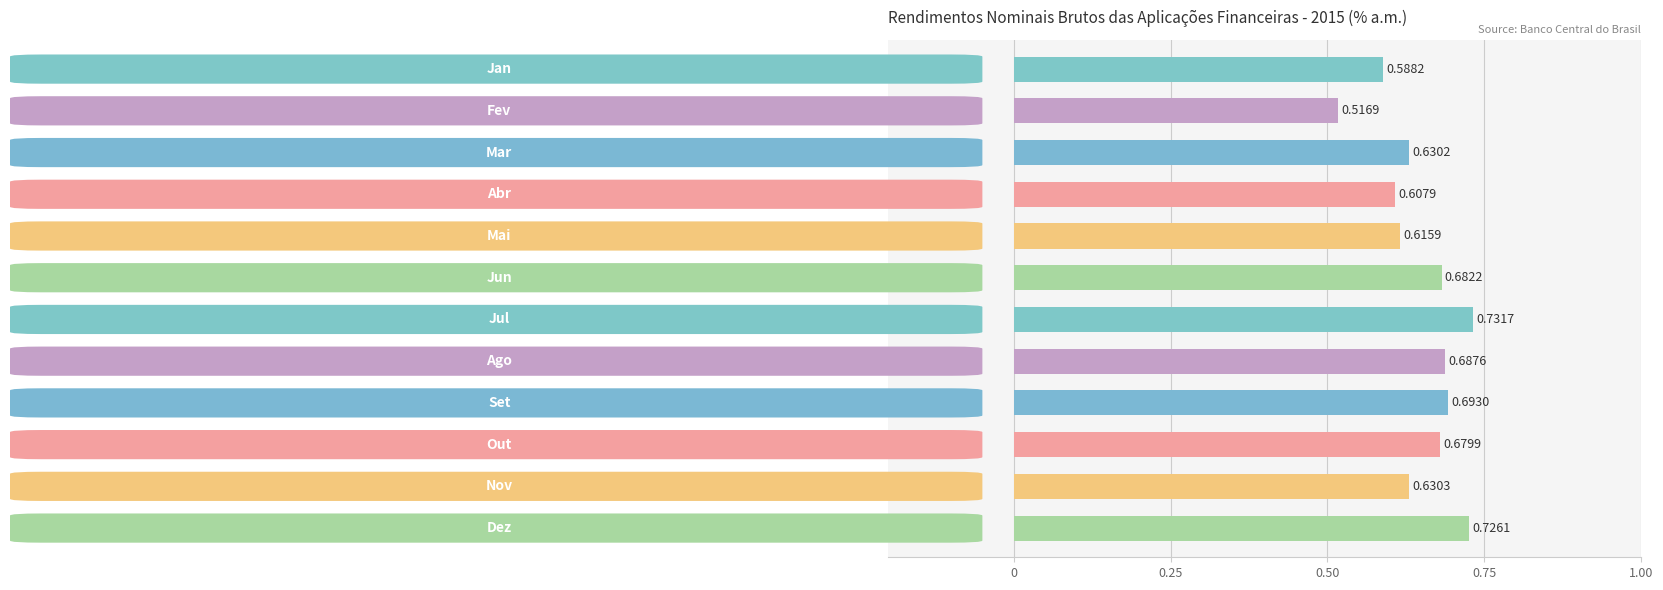

What is the difference between the maximum and minimum values?

0.2